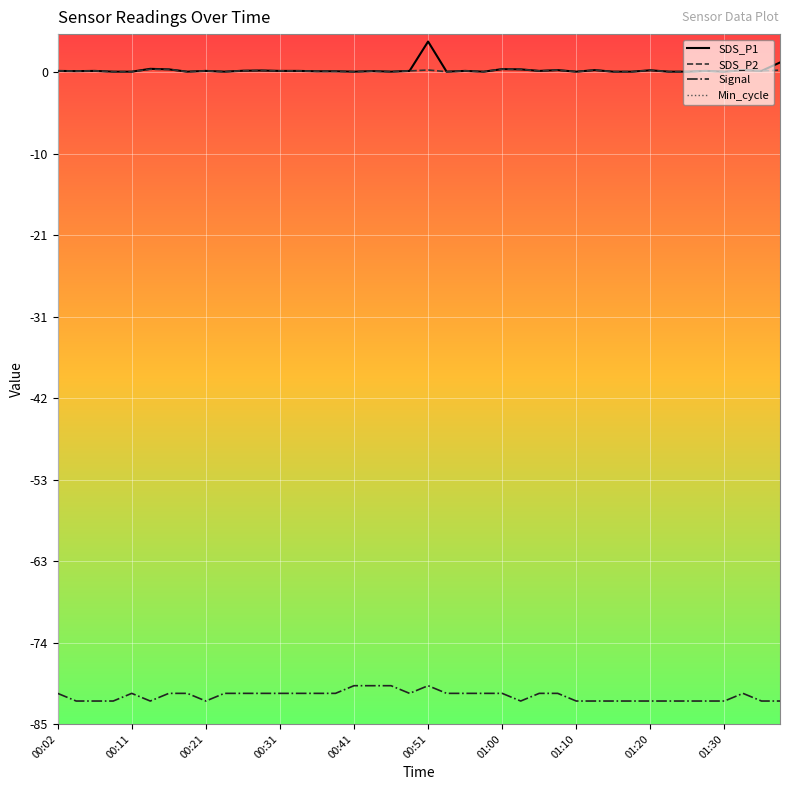

Does the chart display data point markers on the line(s)?

No